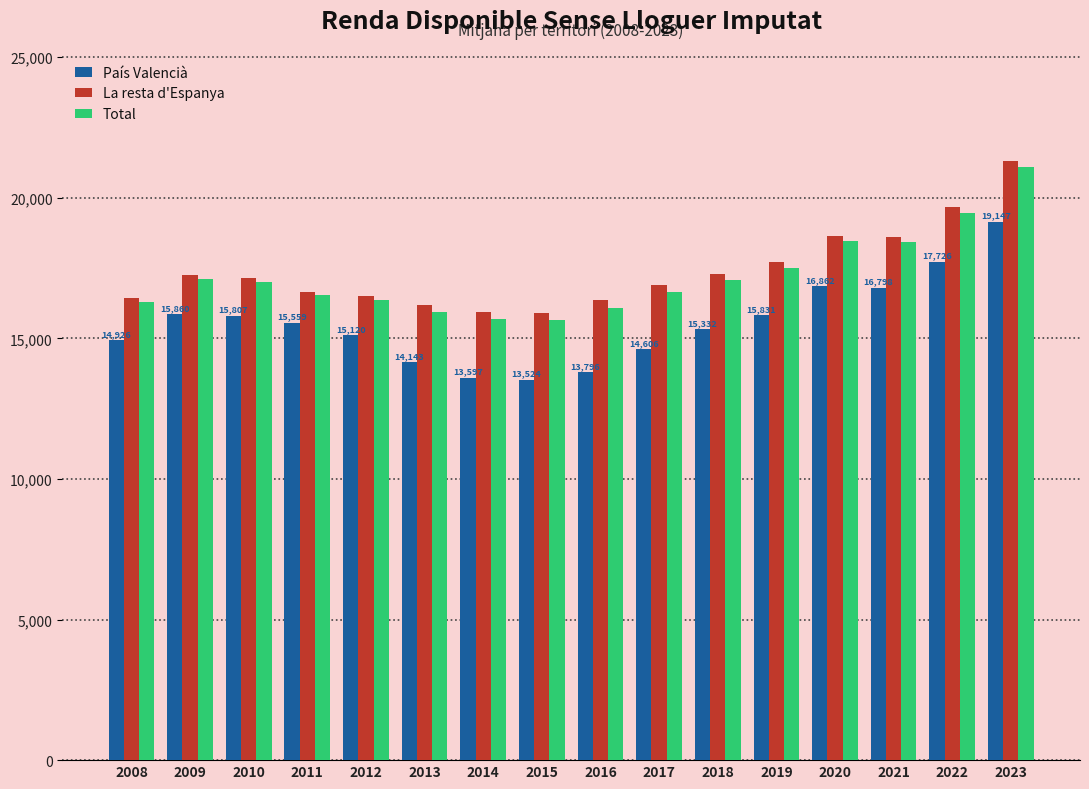

What is the total value across all series at 2009?

50209.8